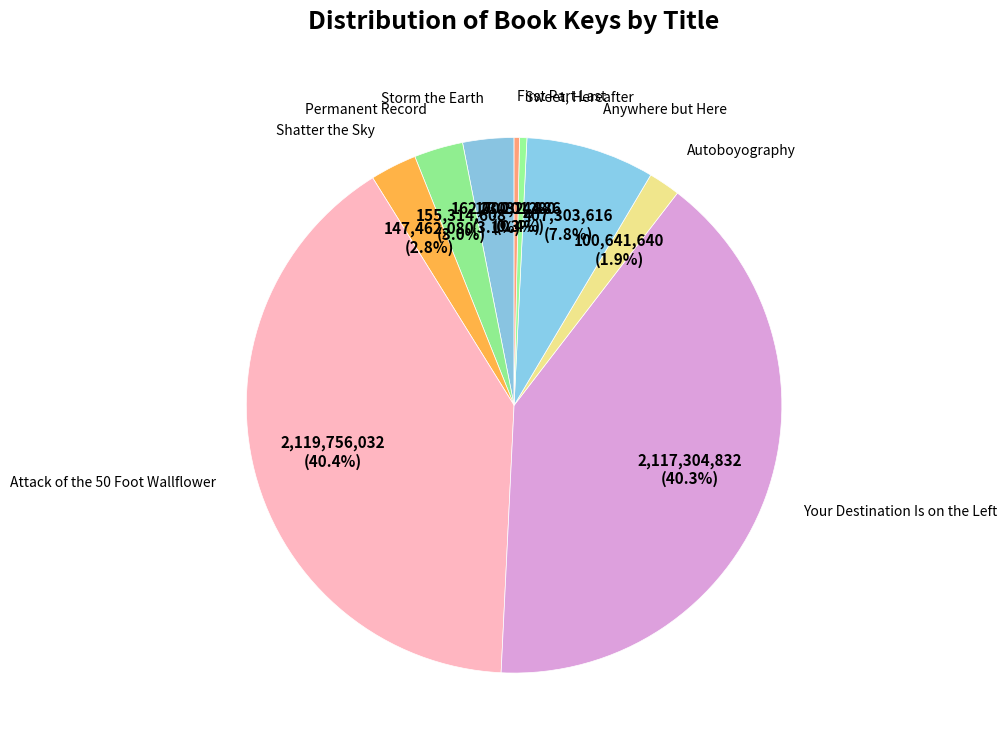

Count the number of slices in the pie.

9